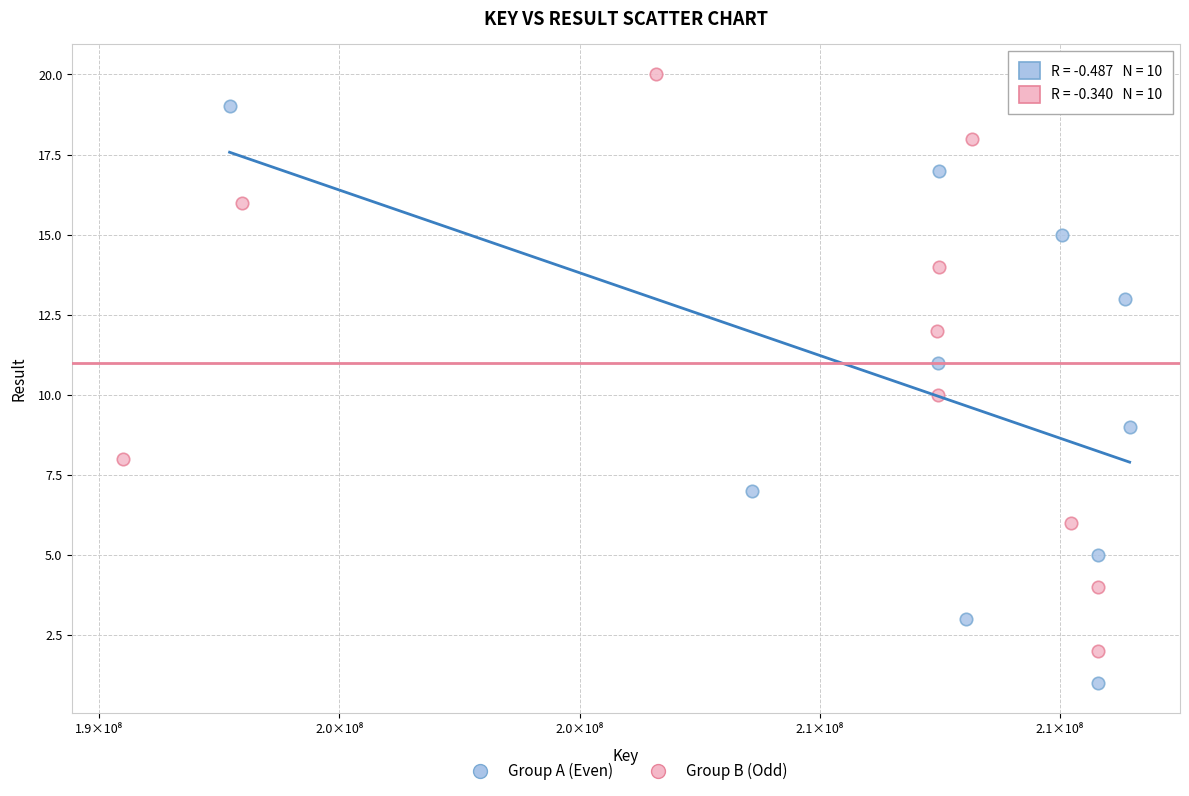

Which series reaches the minimum Y coordinate?

Group A (Even)